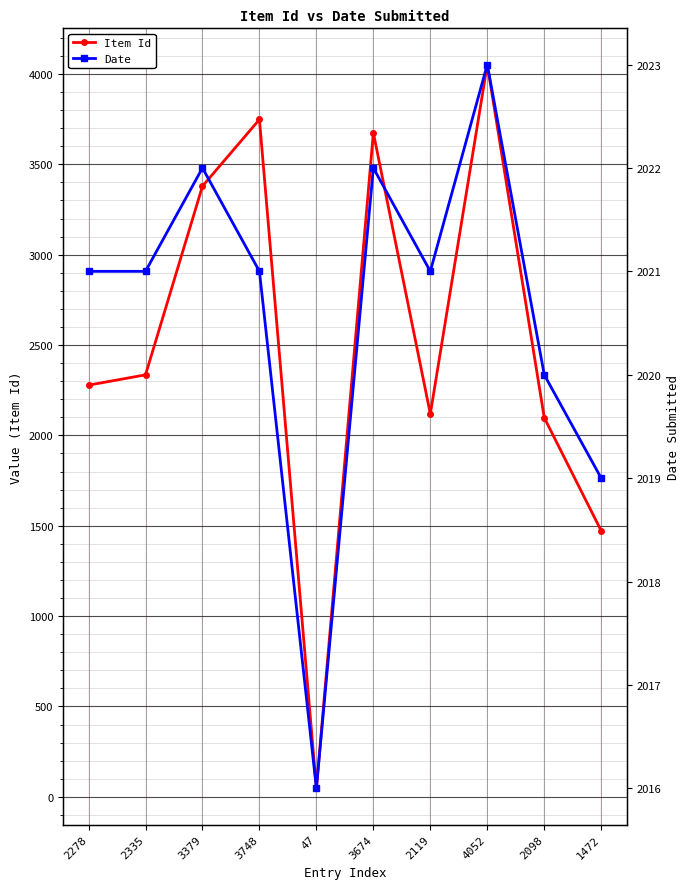

Which series has the widest spread of values?

Item Id